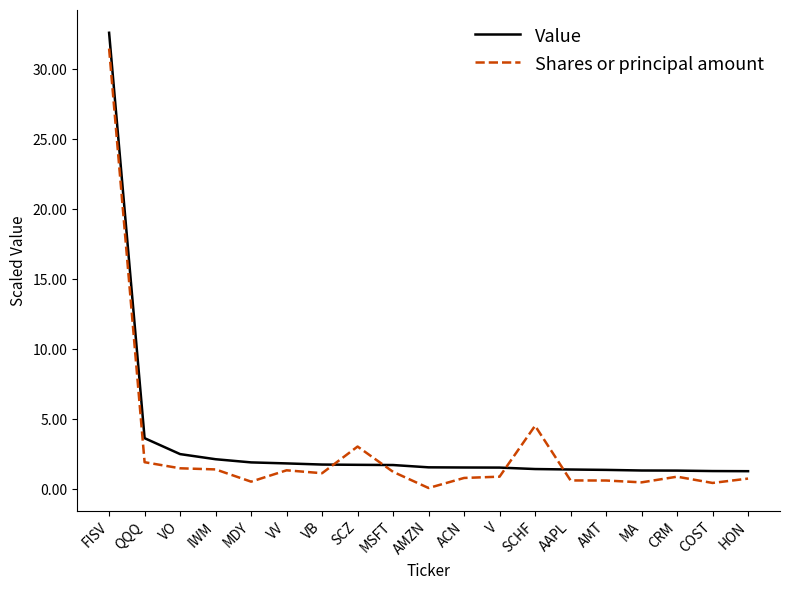

At VO, list the series in order from smallest to largest.

Shares or principal amount, Value